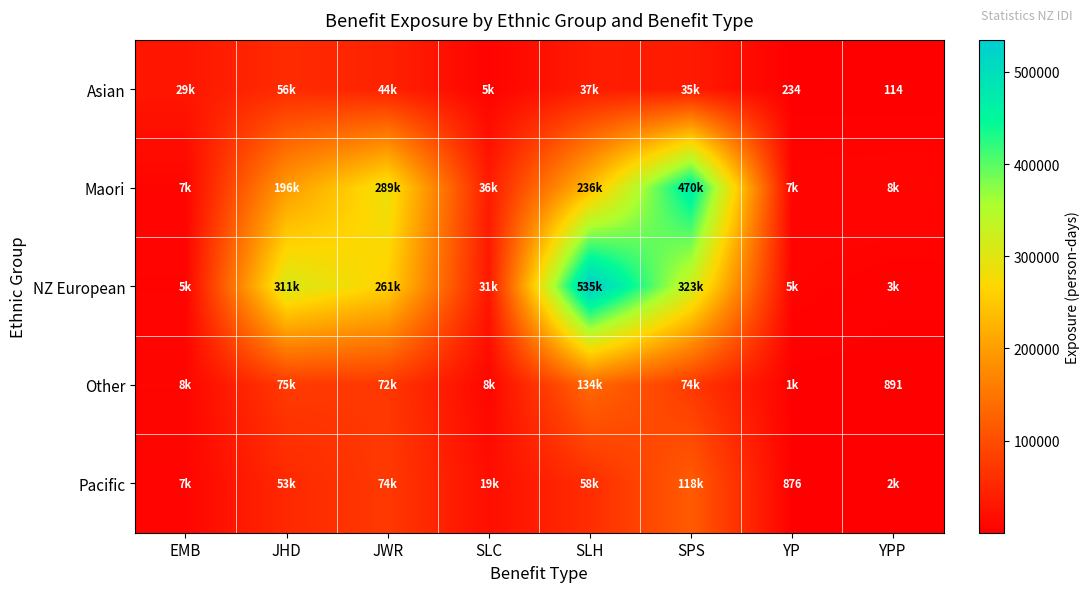

Rank the categories by NZ European value from highest to lowest.

SLH, SPS, JHD, JWR, SLC, YP, EMB, YPP